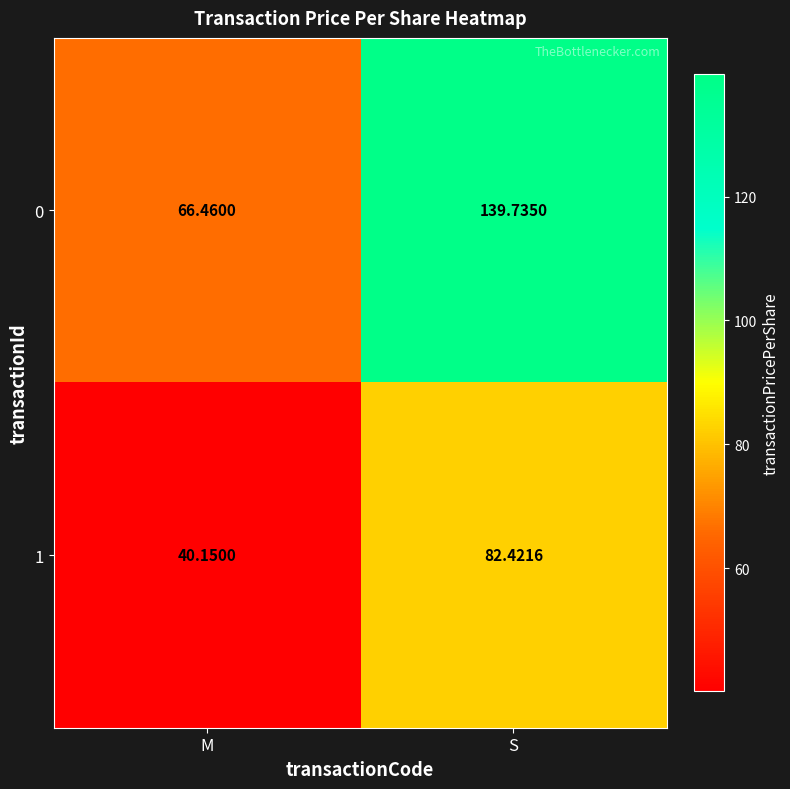

Where does the 1 series first go above 82?

S